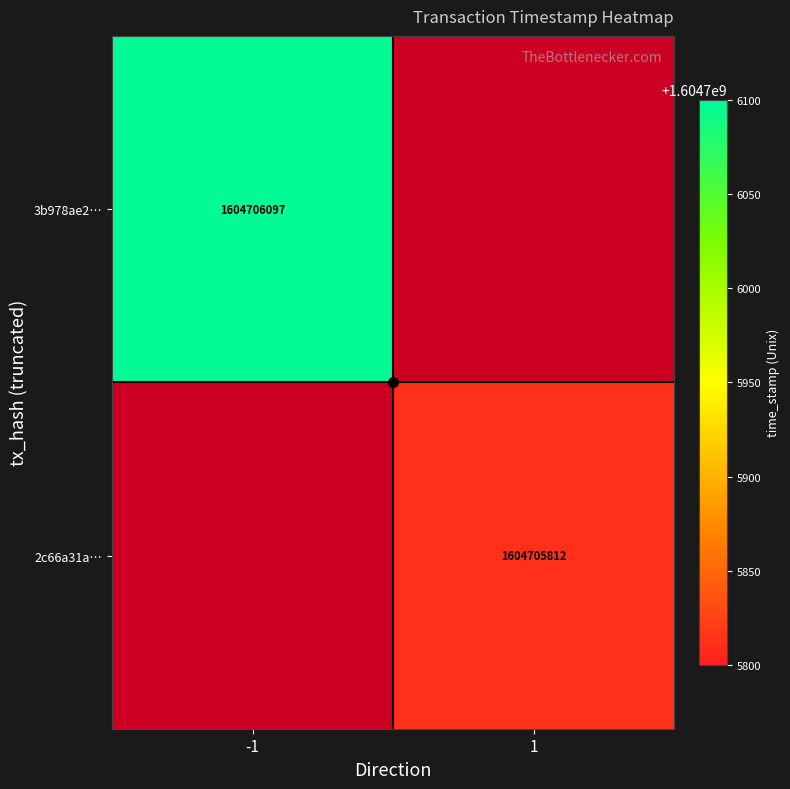

Which series changed the most between direction and time_stamp?

3b978ae2e08321d6bdeefb7ba1f2e111811f845